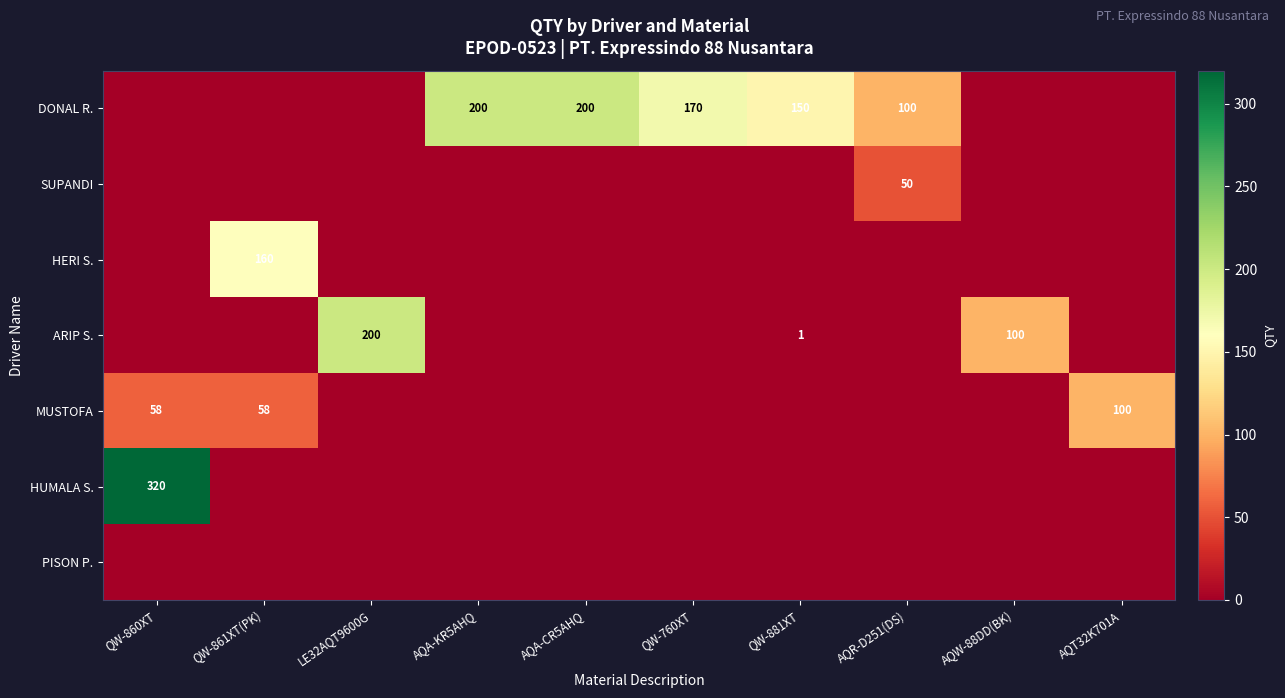

Which has a higher value, QW-861XT(PK) or LE32AQT9600G?

QW-861XT(PK)